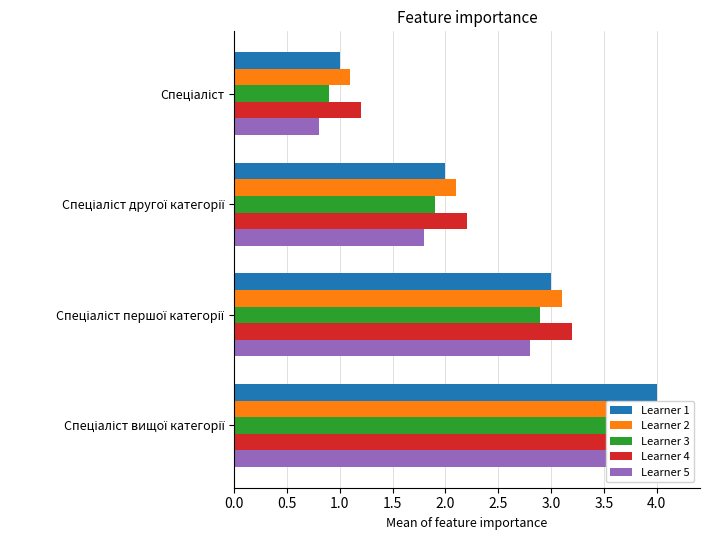

What position from the right is Спеціаліст першої категорії?

2